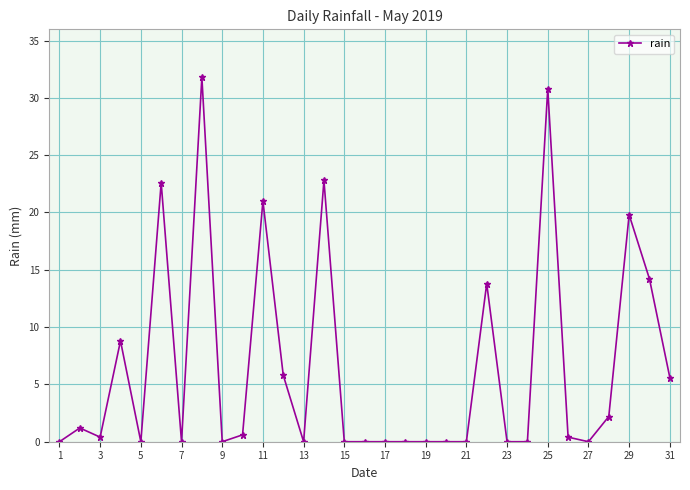

What is the value of the 22nd point from the left?

13.8